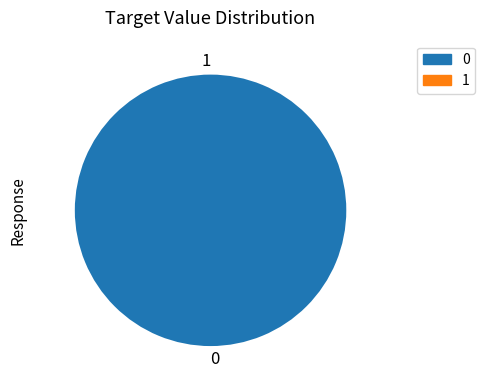

Count the number of slices in the pie.

2